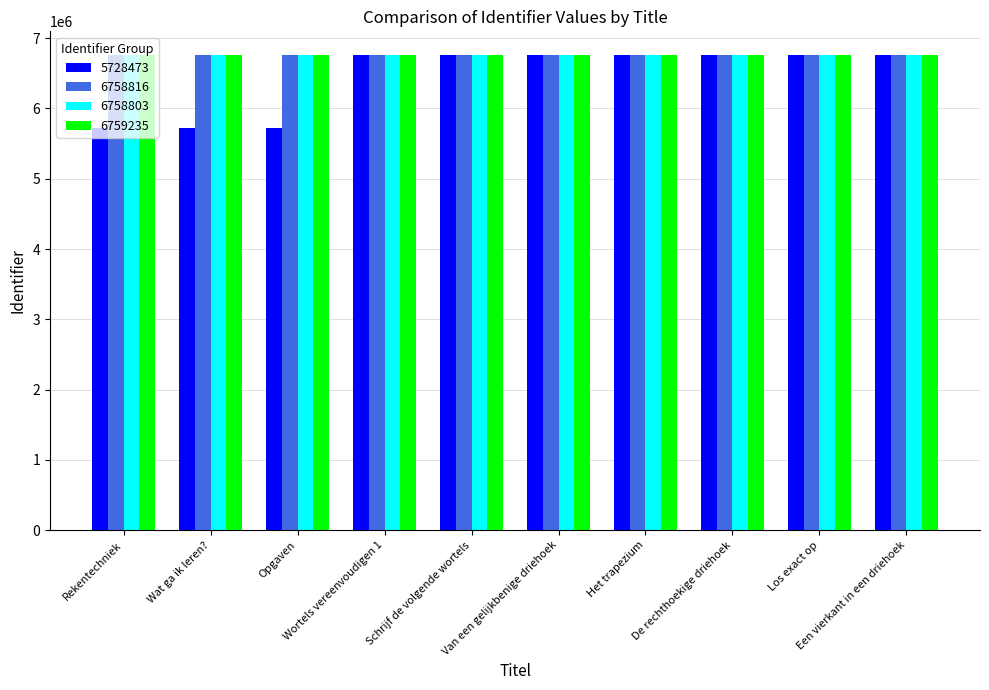

At how many categories does at least one series exceed 6399056?

10